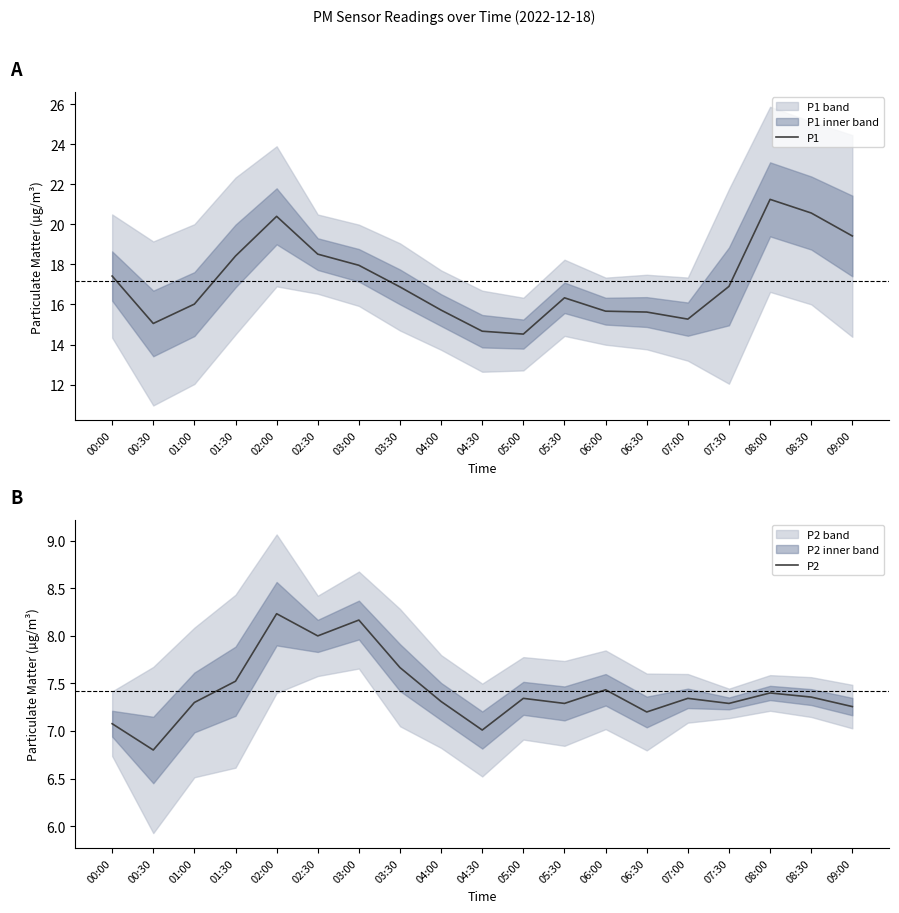

Rank the series by their maximum value, from lowest to highest.

P2, P1